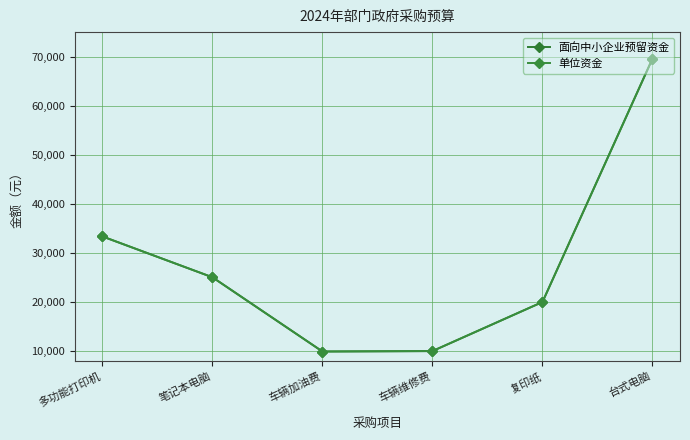

Is this an area chart (filled region under the line)?

No